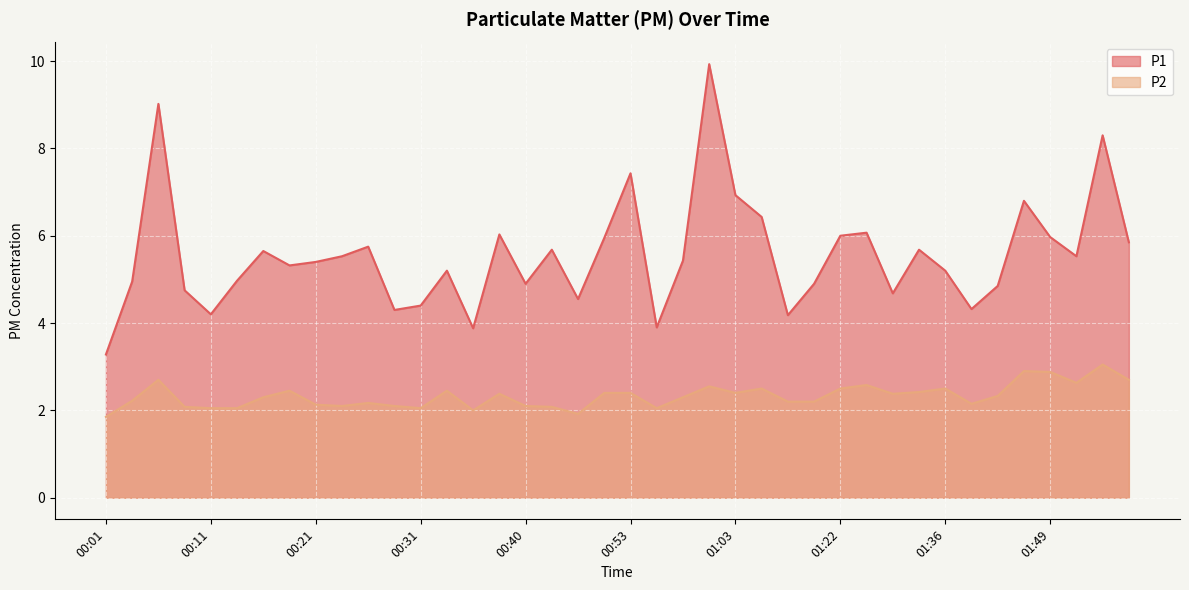

What is the total value across all series at 01:31?

7.1